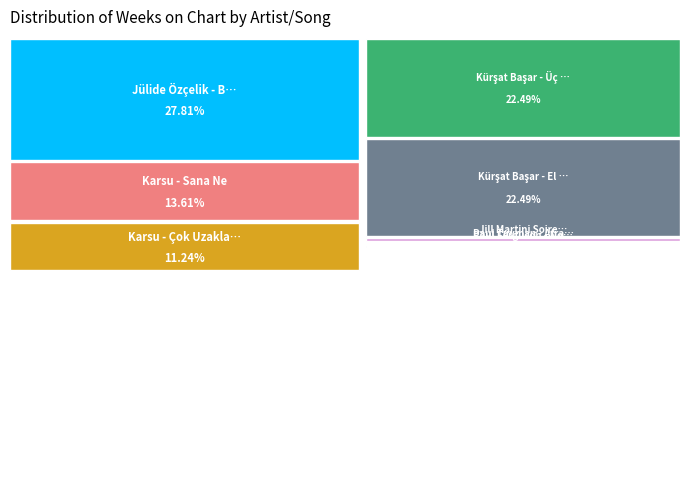

To the nearest percent, what percentage of the pie is Jülide Özçelik - Bugün Neden Gelmedin?

28%